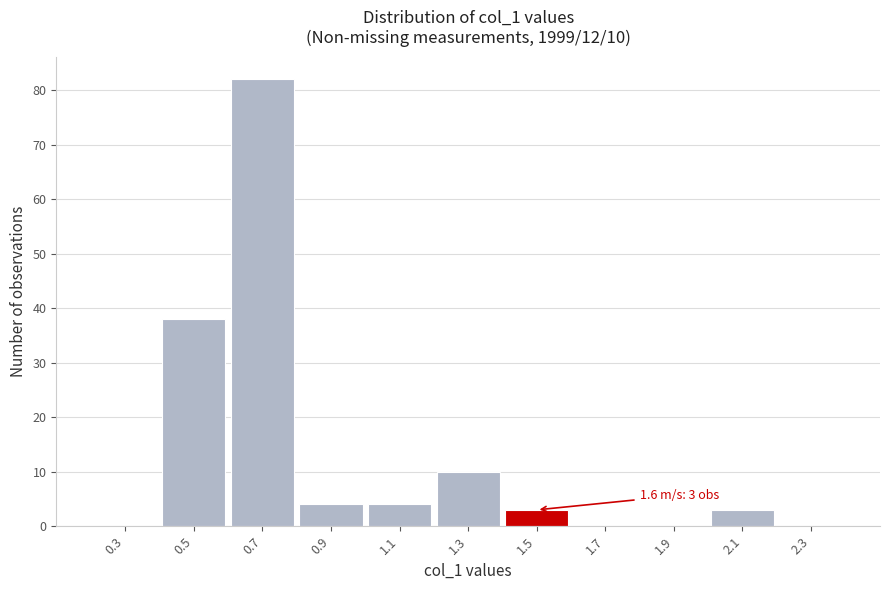

Reading left to right, what are all the values shown in this chart?

0.3=0	0.5=38	0.7=82	0.9=4	1.1=4	1.3=10	1.5=3	1.7=0	1.9=0	2.1=3	2.3=0